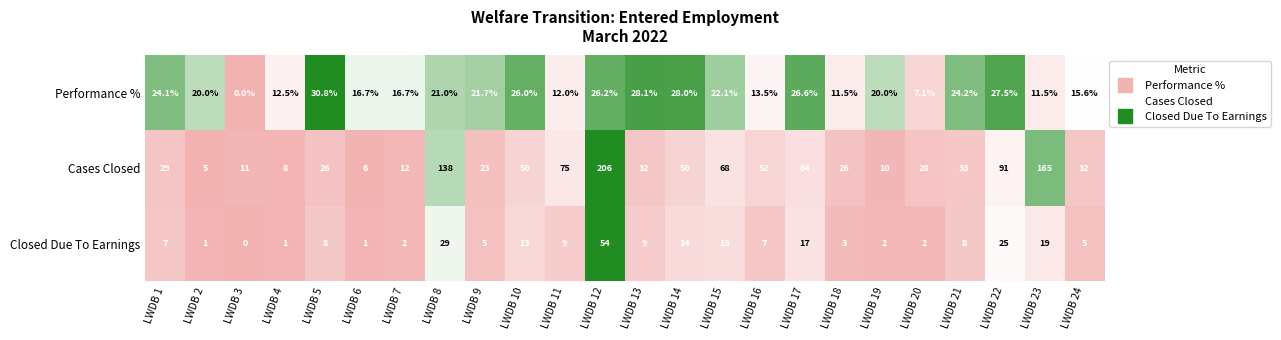

At which label does Performance % reach its minimum?

LWDB 3